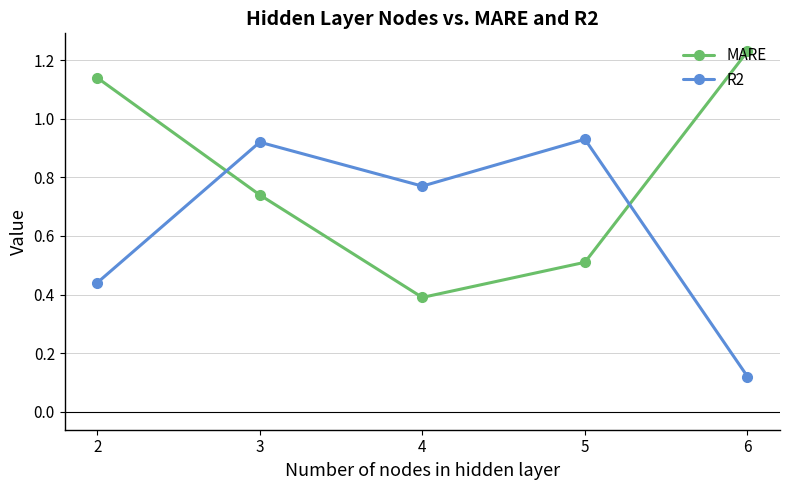

True or false: R2 and MARE cross at least once.

True